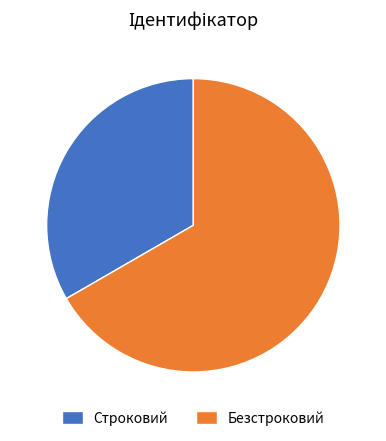

True or false: Безстроковий accounts for 67% of the total.

True